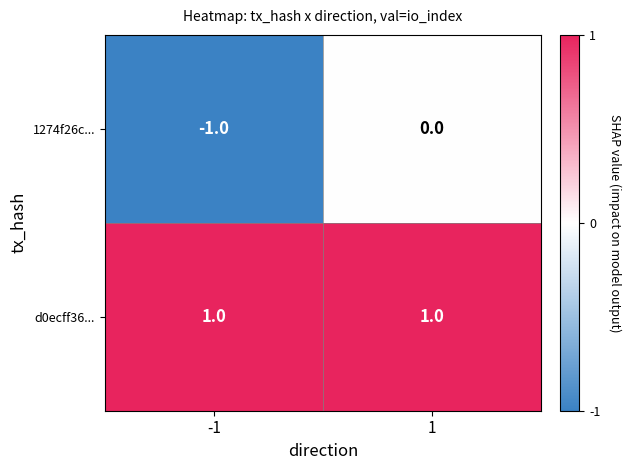

Between -1 and 1, which series saw the biggest shift?

1274f26c...